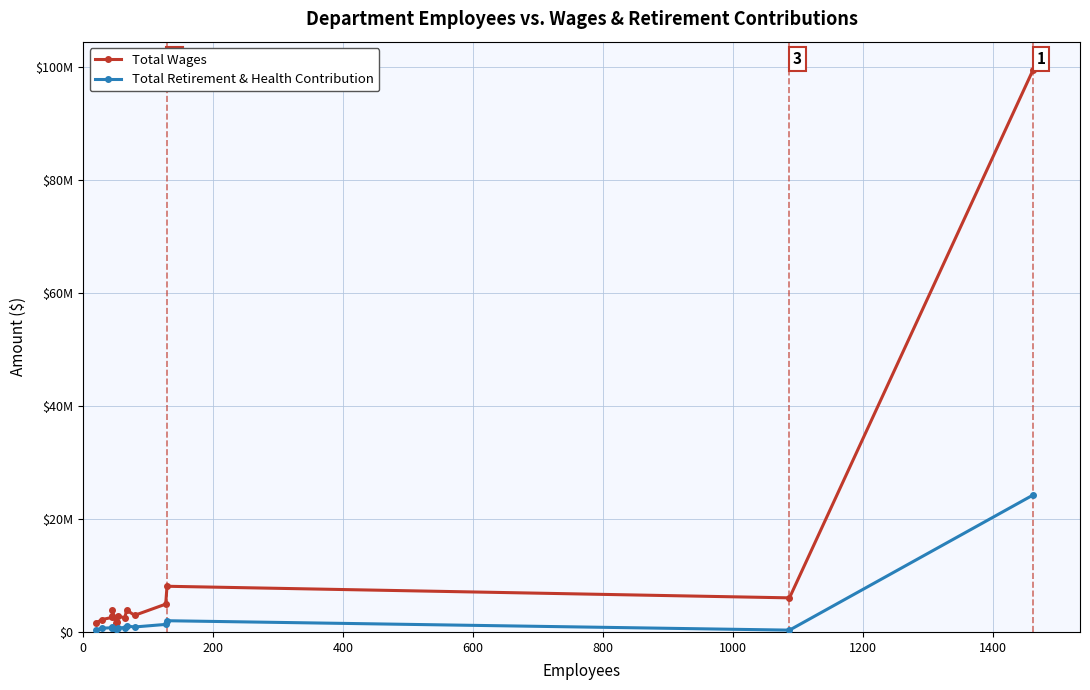

True or false: Total Retirement & Health Contribution and Total Wages cross at least once.

False